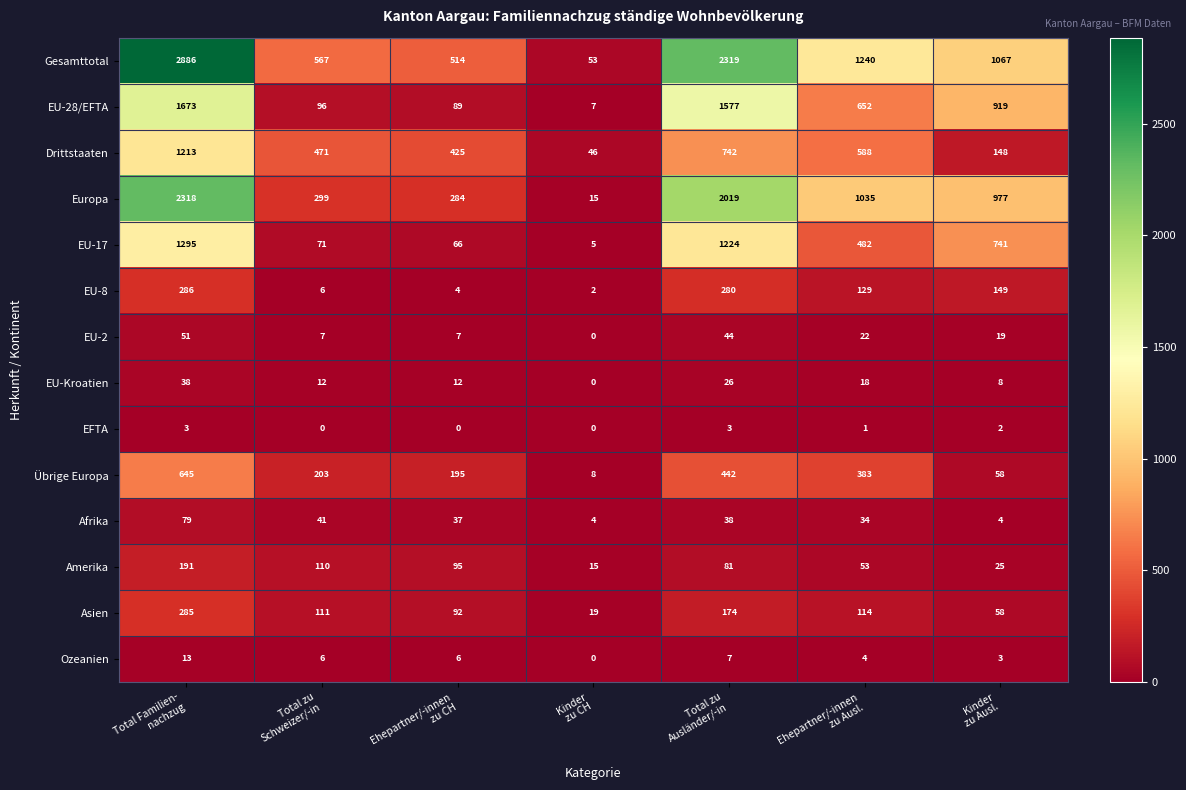

Rank the series by their maximum value, from highest to lowest.

Gesamttotal, Europa, EU-28/EFTA, EU-17, Drittstaaten, Übrige Europa, EU-8, Asien, Amerika, Afrika, EU-2, EU-Kroatien, Ozeanien, EFTA